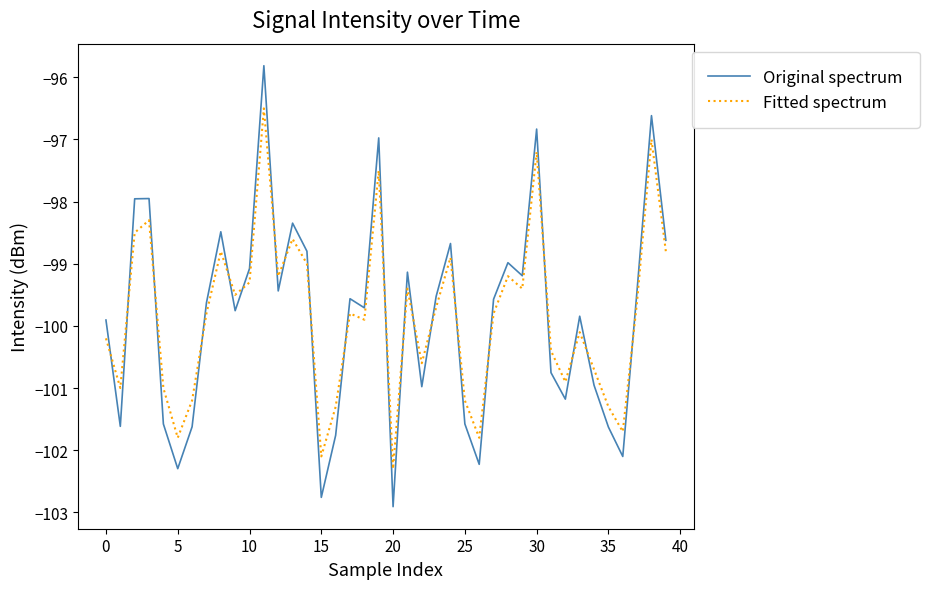

Which series has the widest spread of values?

Original spectrum